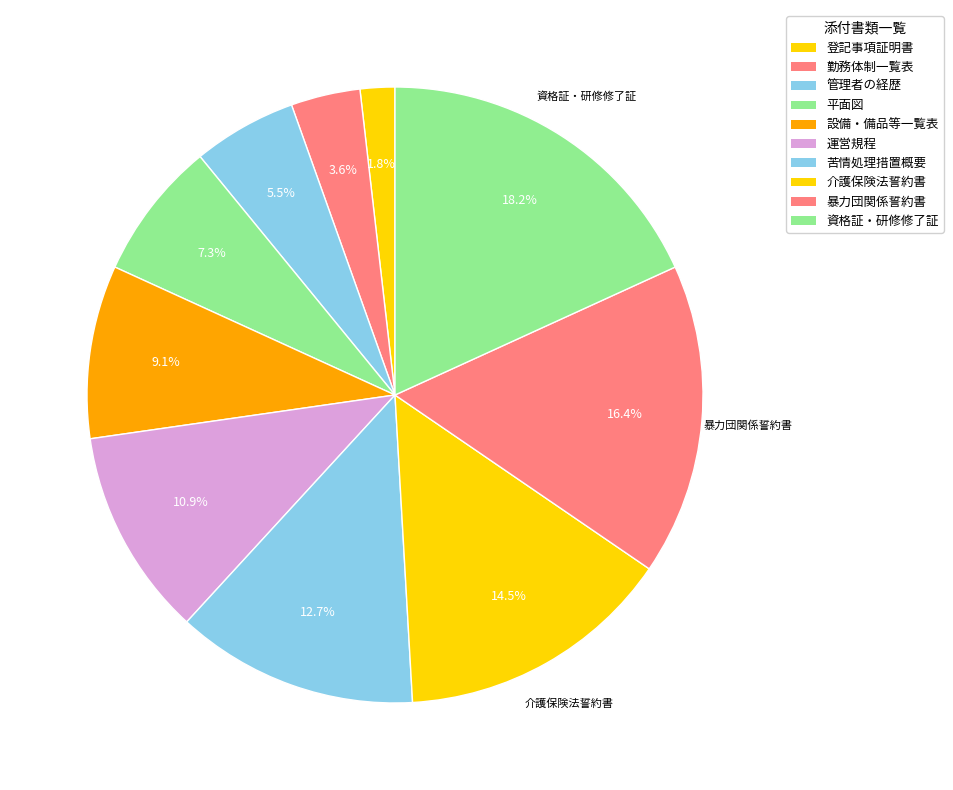

How many segments does this pie chart have?

10